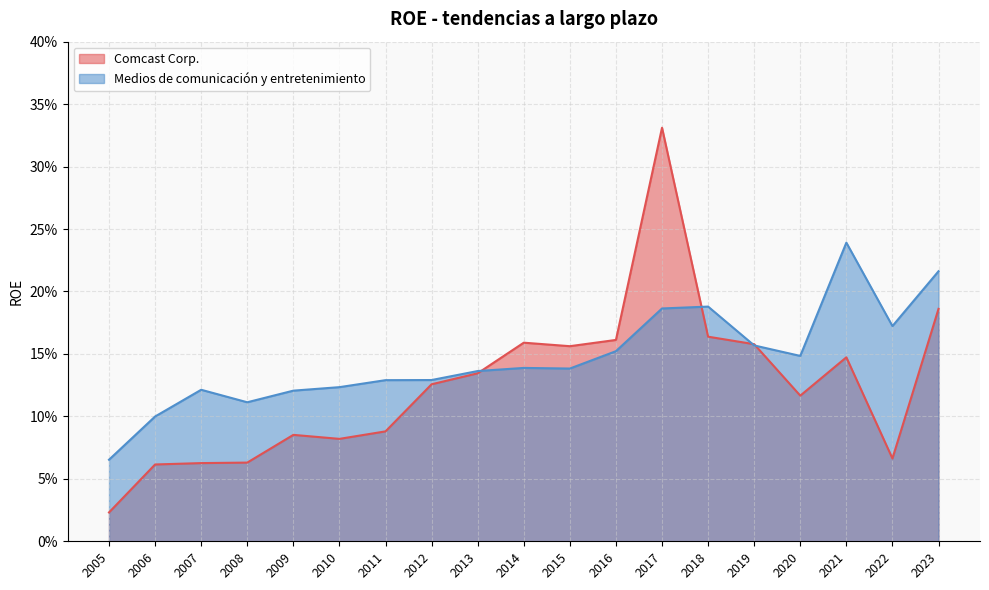

What is the difference between the second highest and minimum values in the Medios de comunicación y entretenimiento series?

0.2